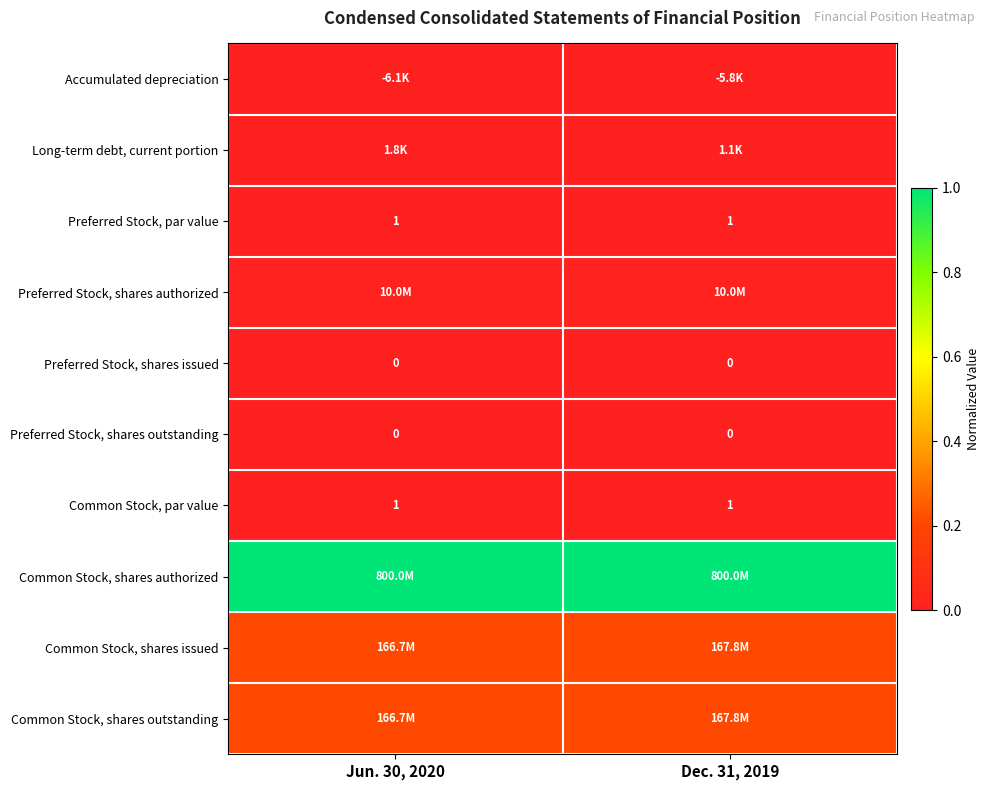

How many data points does each series have?

2